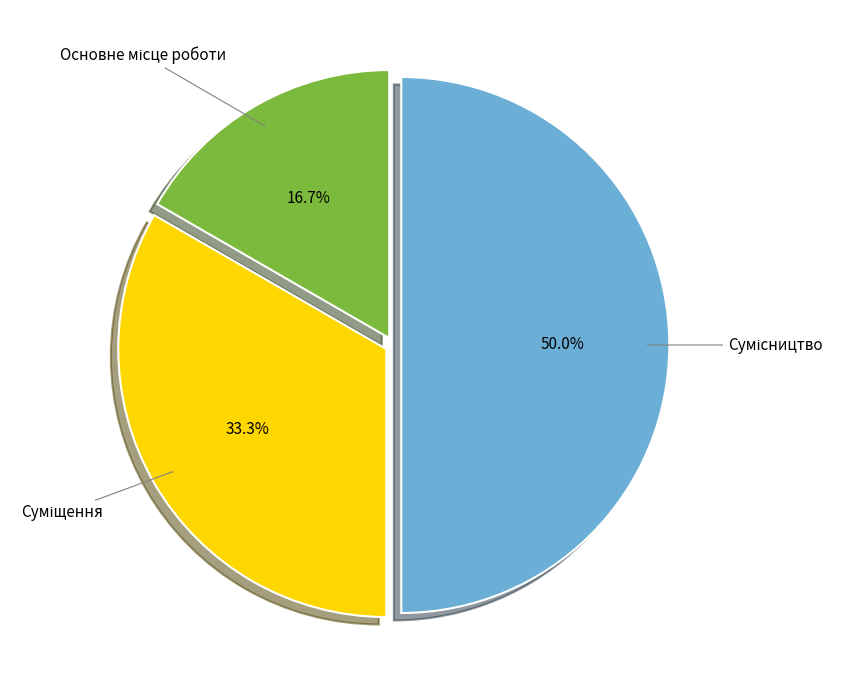

Is there a majority slice in this chart?

No